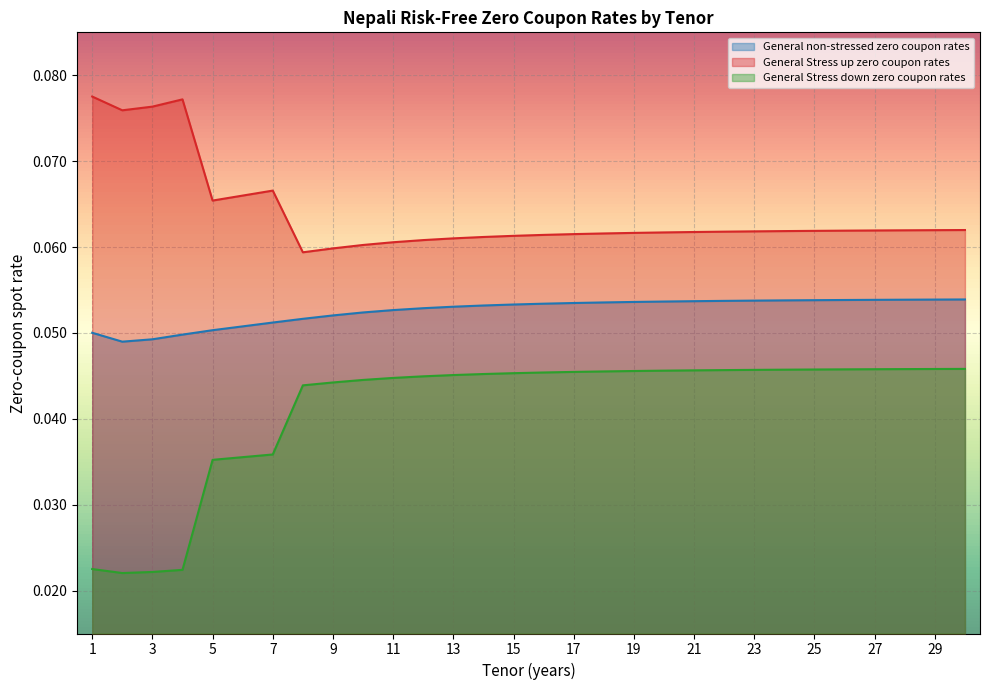

List the labels in order of General non-stressed zero coupon rates value, smallest first.

2, 3, 4, 1, 5, 6, 7, 8, 9, 10, 11, 12, 13, 14, 15, 16, 17, 18, 19, 20, 21, 22, 23, 24, 25, 26, 27, 28, 29, 30